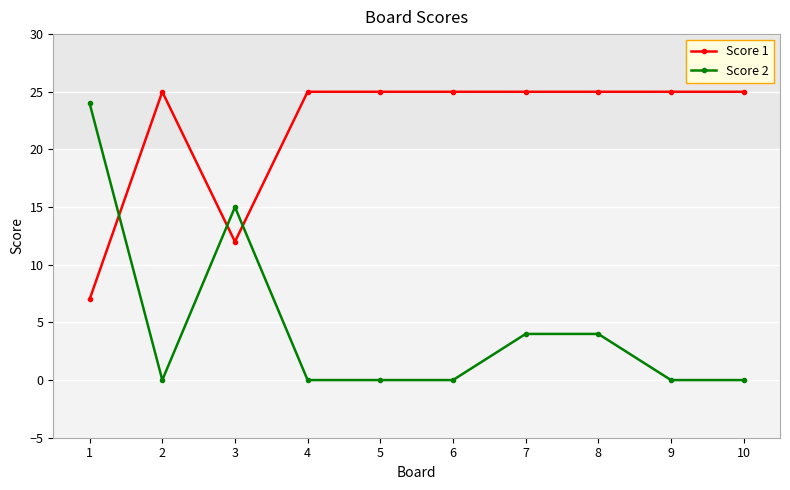

The value of Score 2 at 3 is 22. True or false?

False